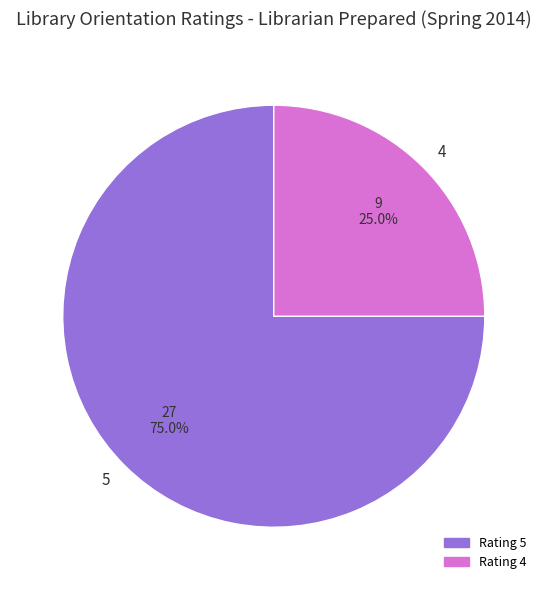

To the nearest percent, what is the average slice percentage?

50%